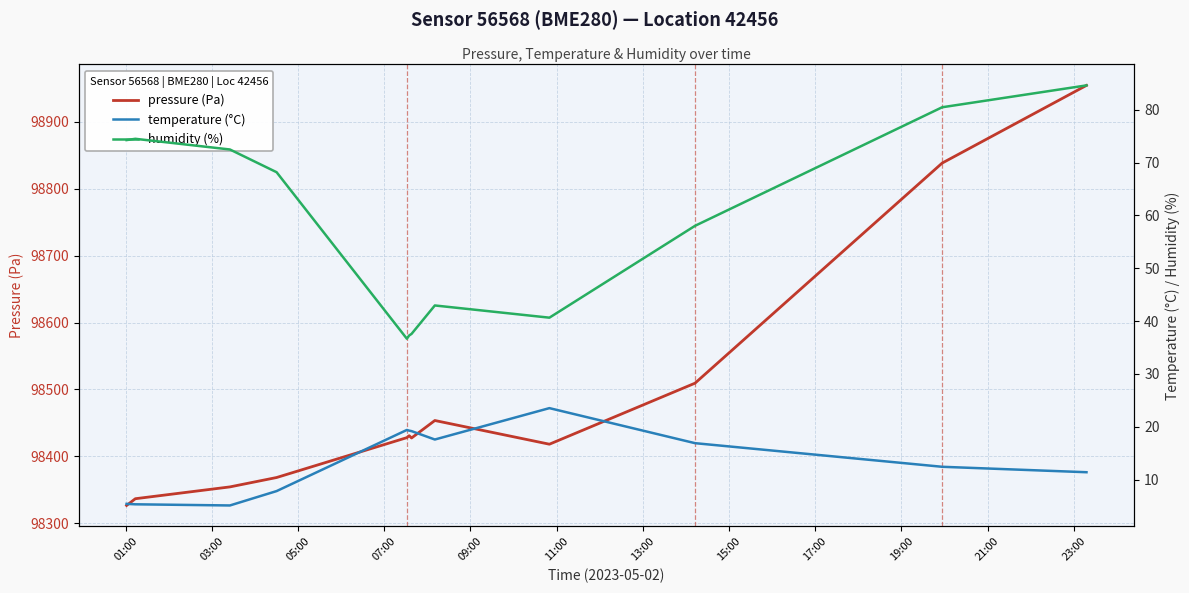

In pressure, how many points are higher than both neighbors (excluding endpoints)?

2